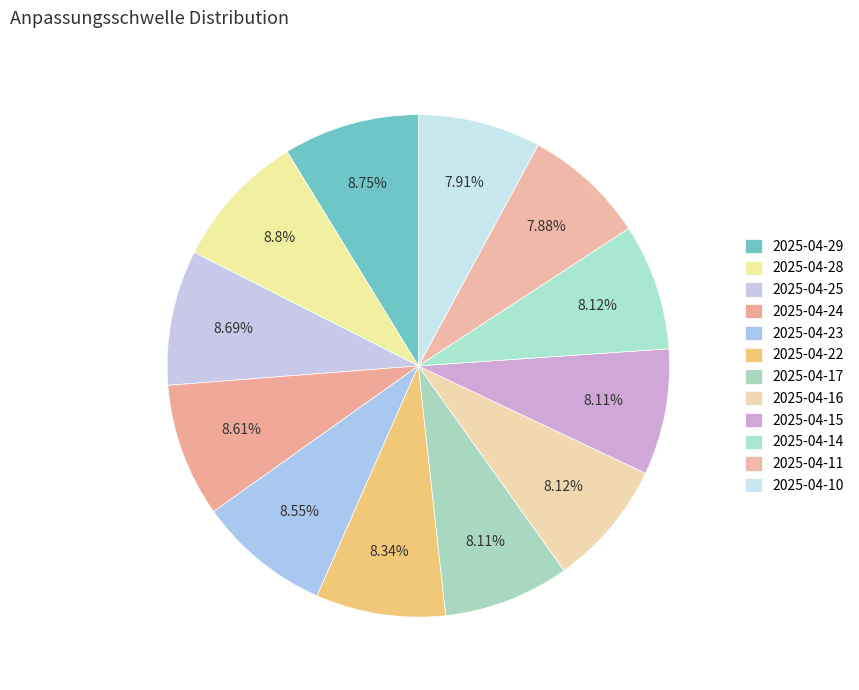

Which slice is the smallest?

2025-04-11